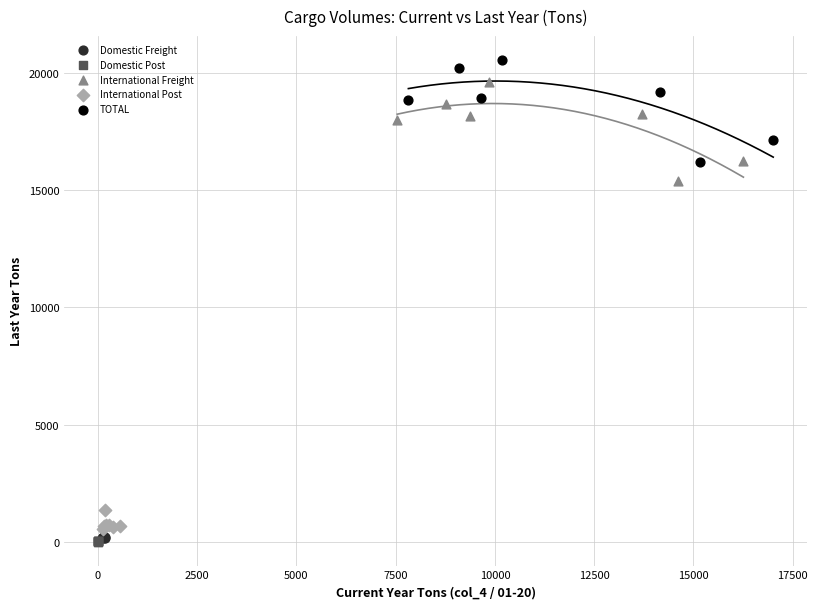

What are all the series names shown in the legend?

Domestic Freight, Domestic Post, International Freight, International Post, TOTAL